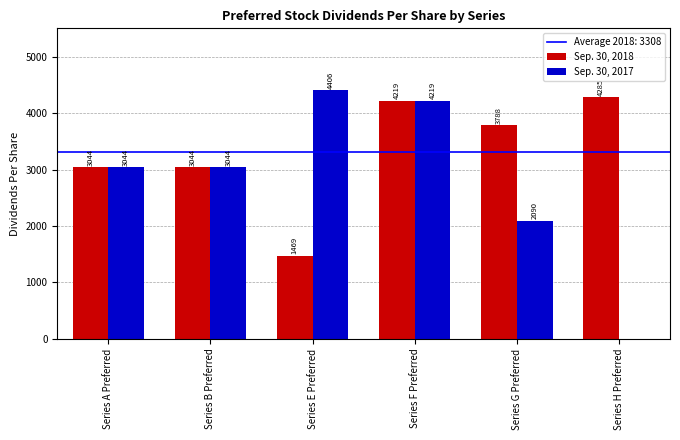

Read the Sep. 30, 2017 value at Series A Preferred, to the nearest 100.

3000